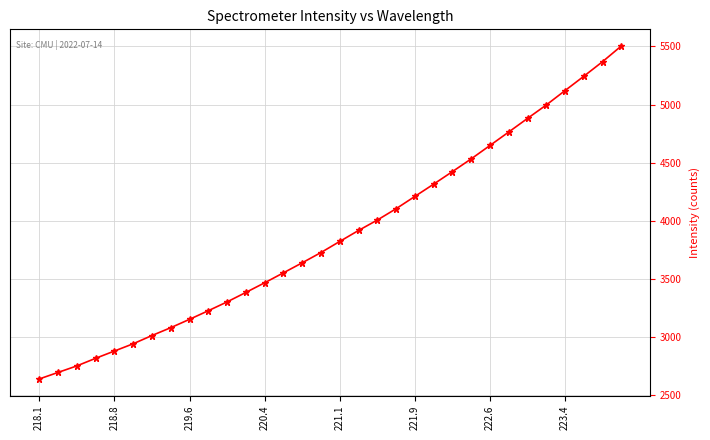

What is the sum of all values?

124153.4